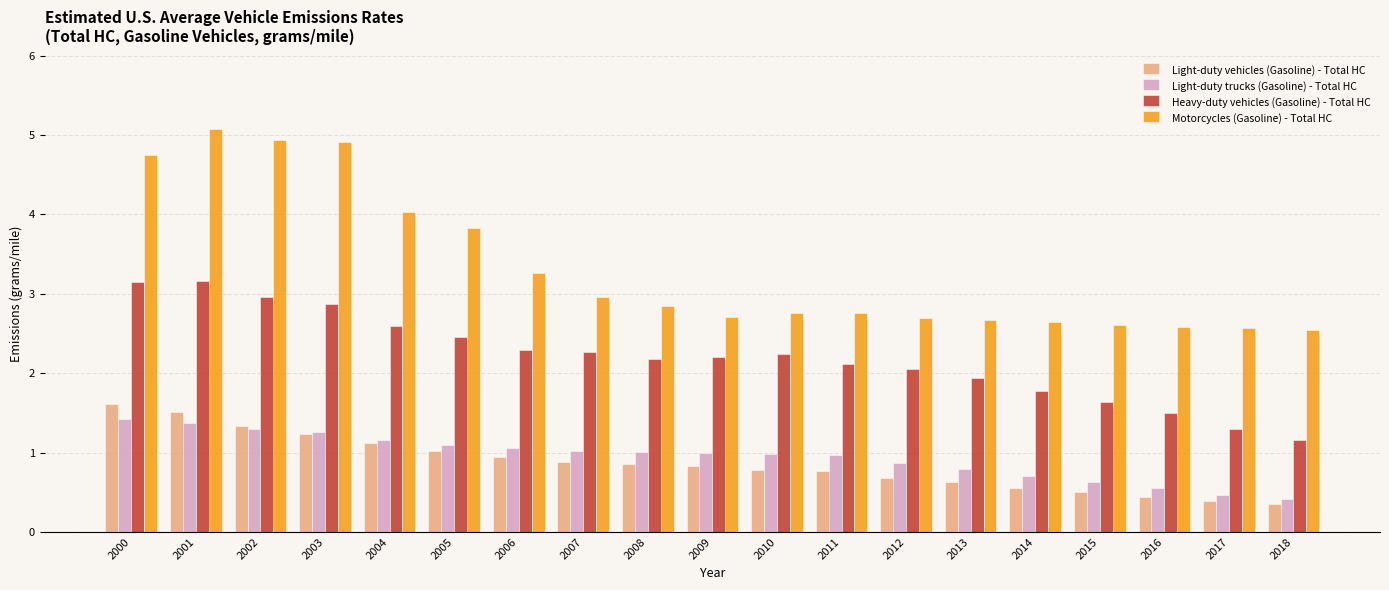

Which label corresponds to the largest value in the chart?

2001